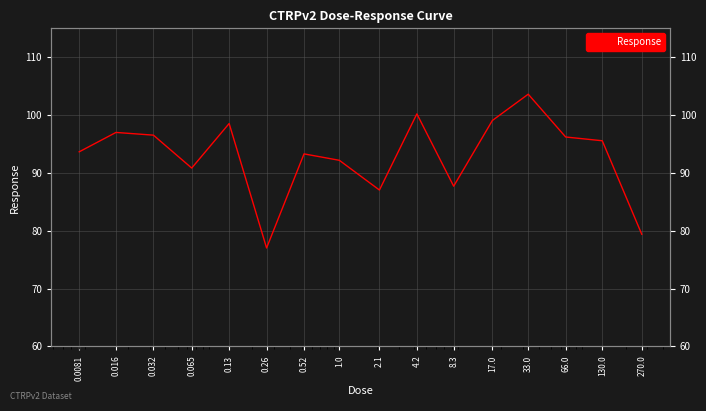

Is this an area chart (filled region under the line)?

No